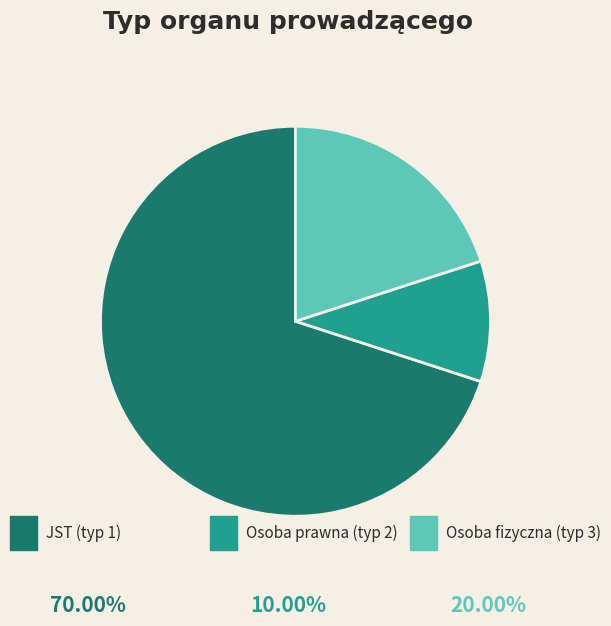

Is there any slice that represents more than half of the pie?

Yes